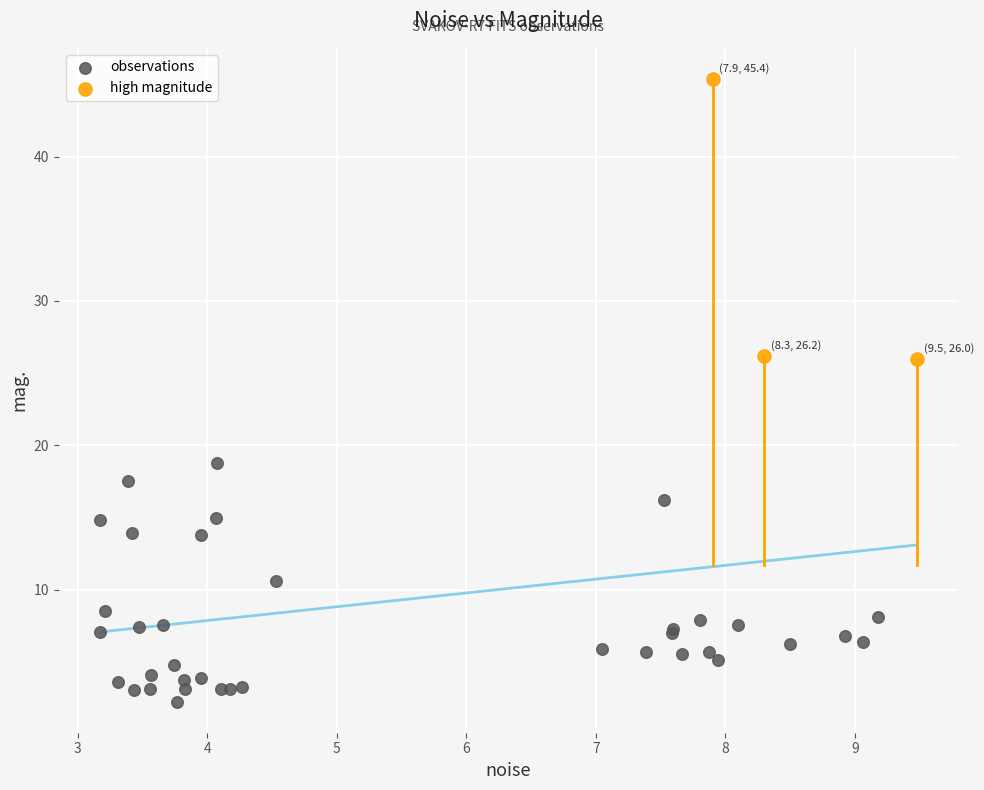

Which series reaches the minimum Y coordinate?

observations